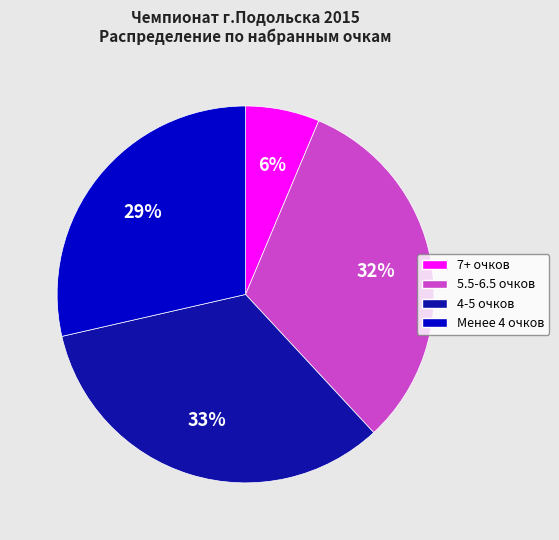

Does any single category account for the majority?

No